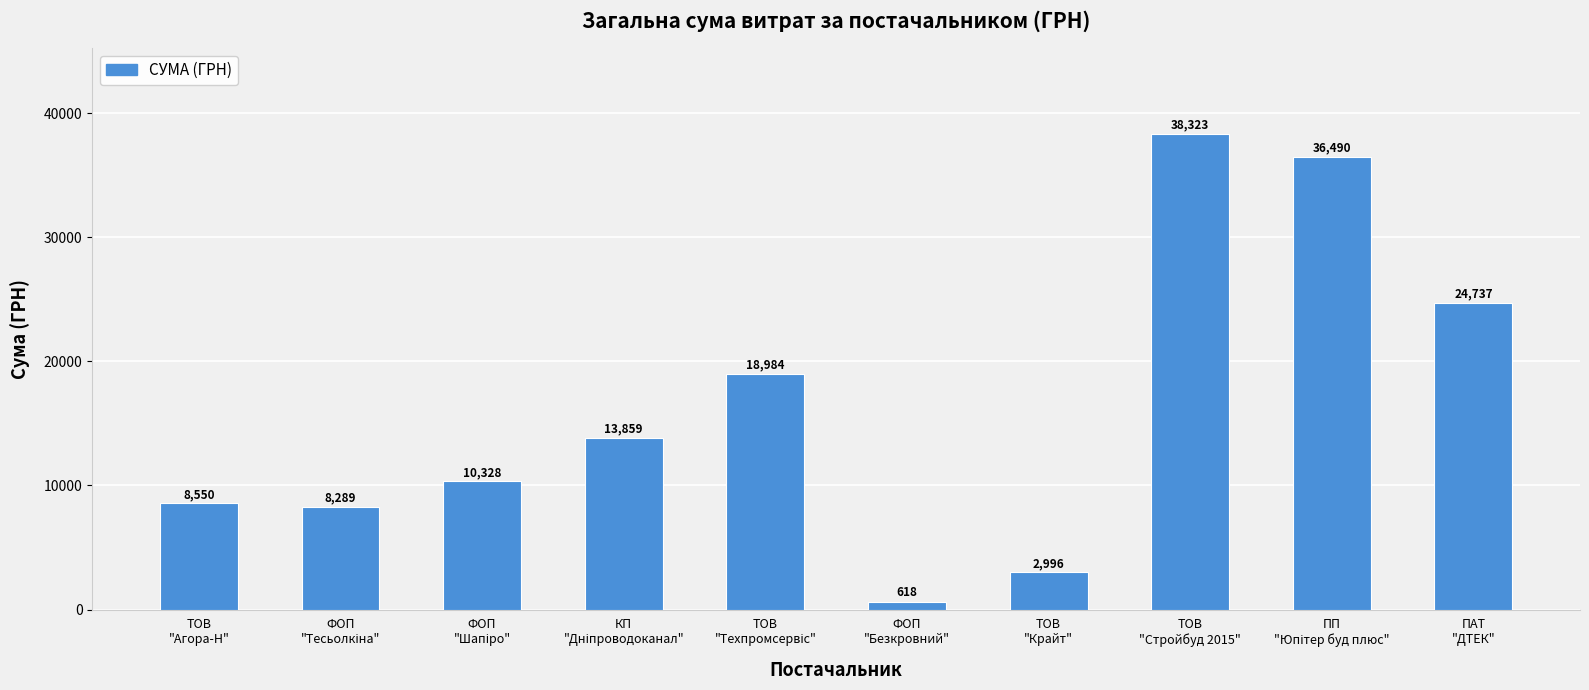

How many bars are there in total?

10